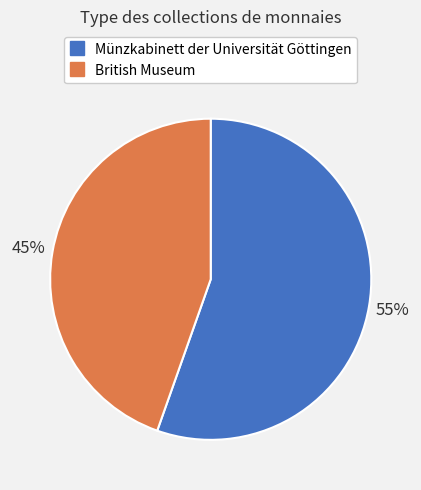

Count the number of slices in the pie.

2